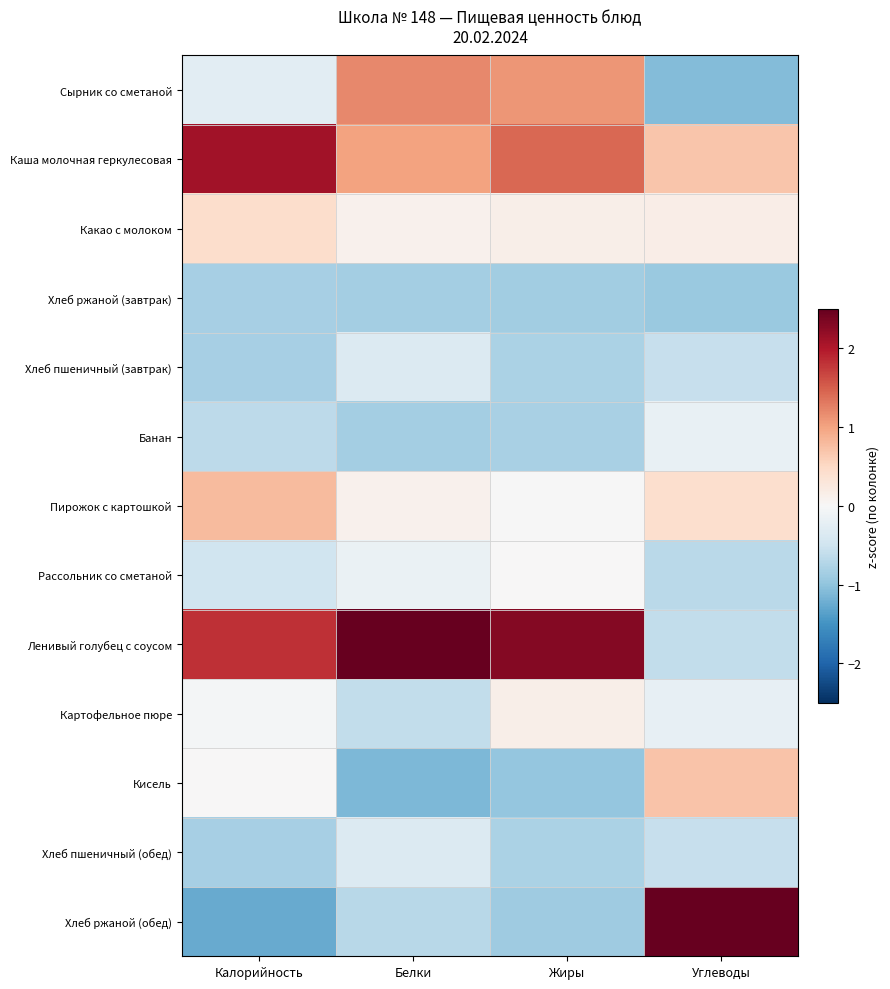

Which category has the lowest value across all series?

Калорийность